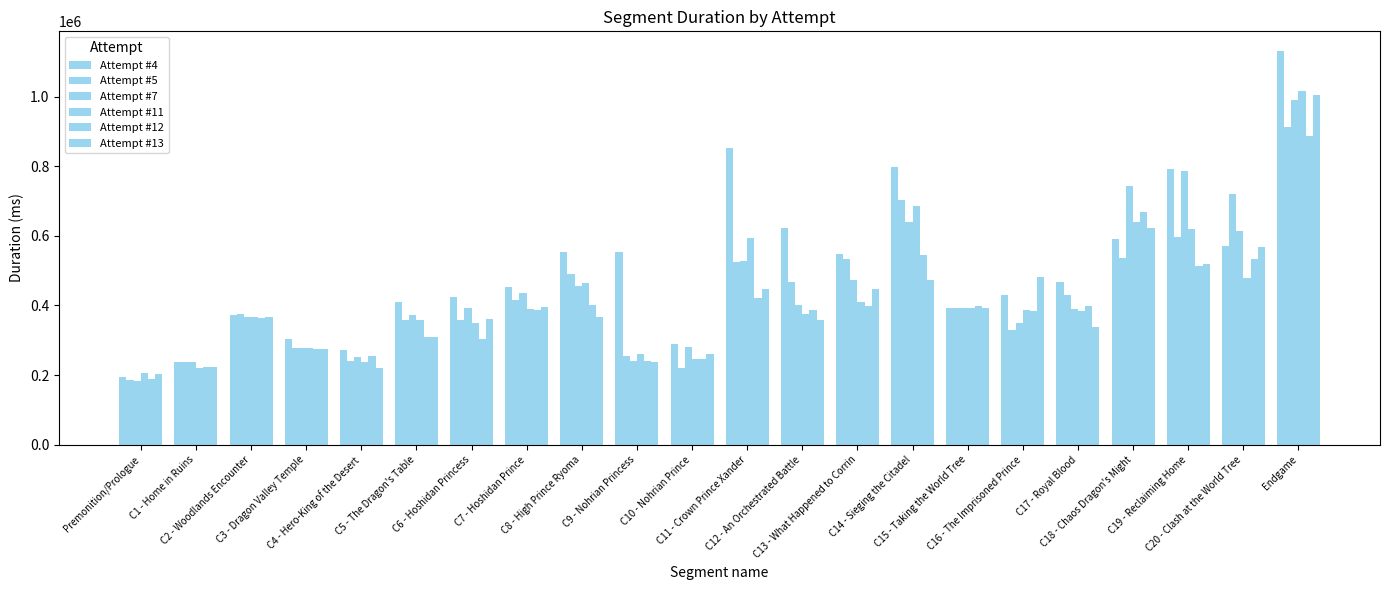

List the labels in order of Attempt #12 value, smallest first.

Premonition/Prologue, C1 - Home in Ruins, C9 - Nohrian Princess, C10 - Nohrian Prince, C4 - Hero-King of the Desert, C3 - Dragon Valley Temple, C6 - Hoshidan Princess, C5 - The Dragon's Table, C2 - Woodlands Encounter, C16 - The Imprisoned Prince, C12 - An Orchestrated Battle, C7 - Hoshidan Prince, C15 - Taking the World Tree, C13 - What Happened to Corrin, C17 - Royal Blood, C8 - High Prince Ryoma, C11 - Crown Prince Xander, C19 - Reclaiming Home, C20 - Clash at the World Tree, C14 - Sieging the Citadel, C18 - Chaos Dragon's Might, Endgame